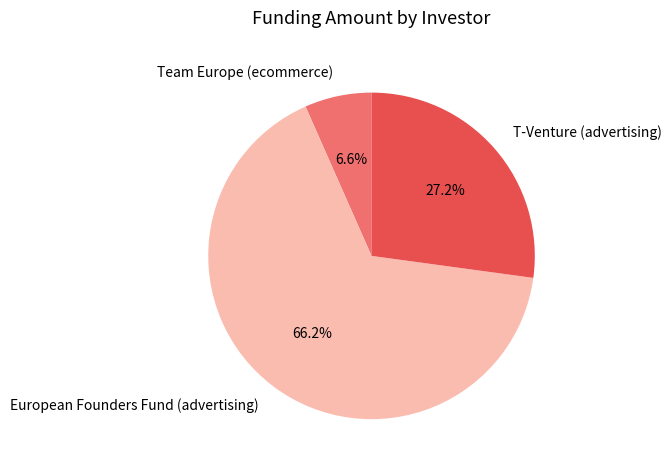

To the nearest percent, what is the combined percentage of European Founders Fund (advertising) and T-Venture (advertising)?

93%